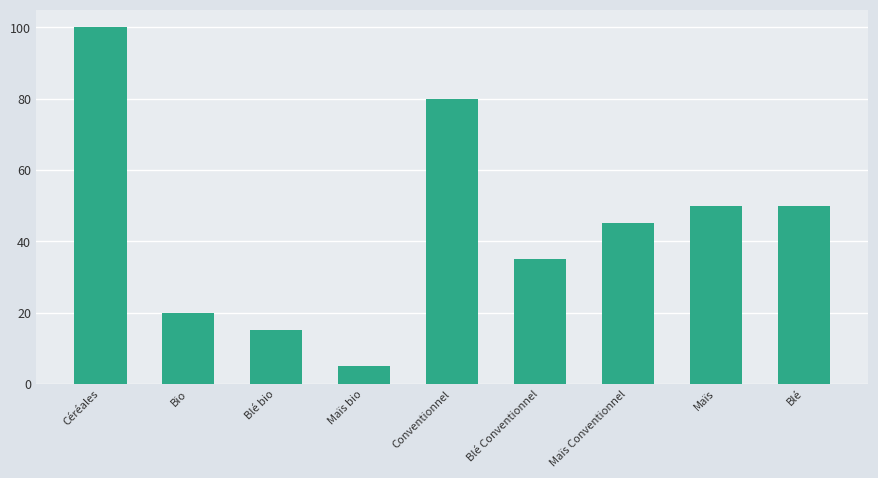

Are the bars grouped side by side (vs. stacked)?

No